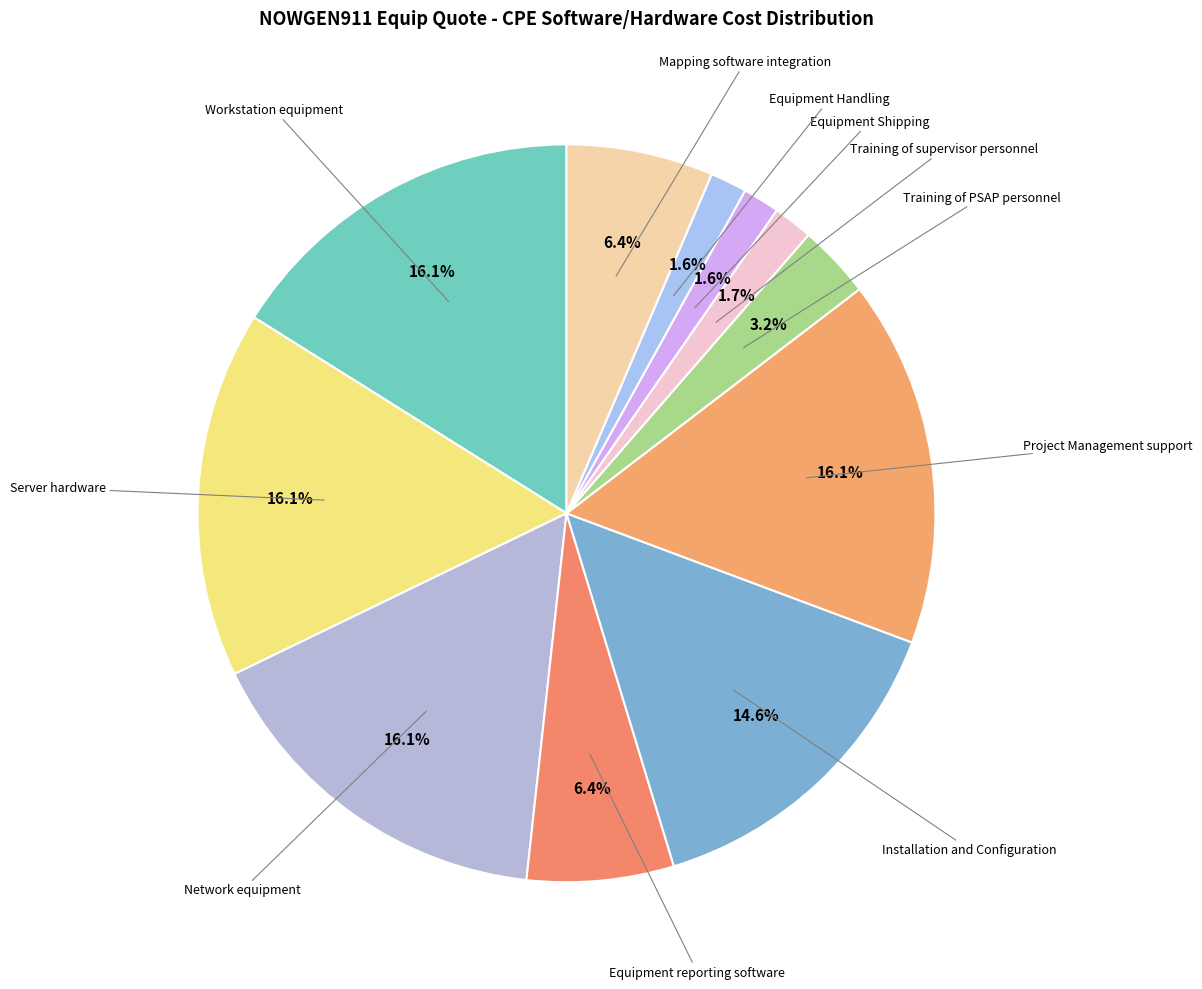

Rank the categories by value from highest to lowest.

Workstation equipment, Server hardware, Network equipment, Project Management support, Installation and Configuration, Equipment reporting software, Mapping software integration, Training of PSAP personnel, Training of supervisor personnel, Equipment Shipping, Equipment Handling